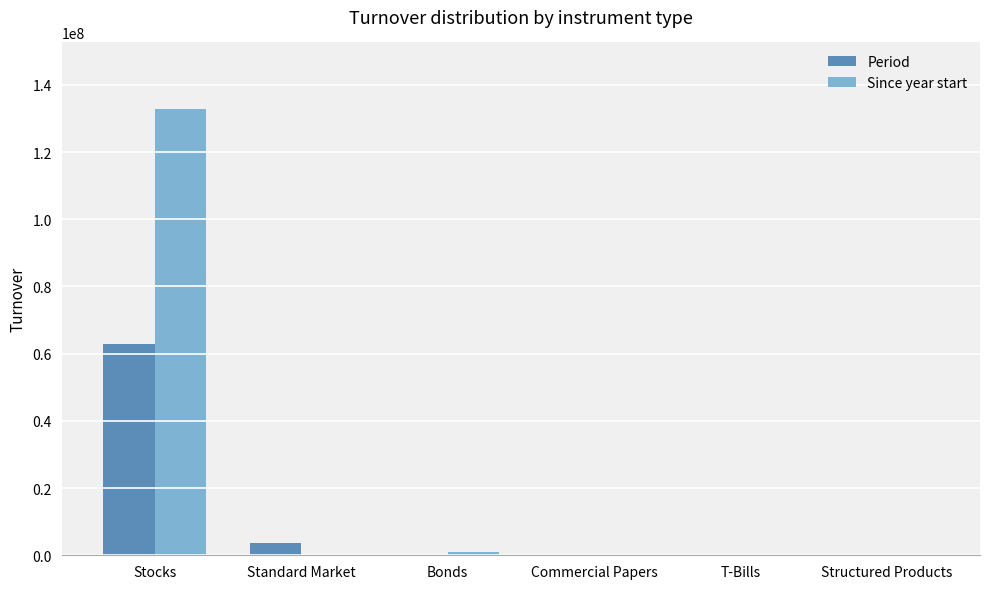

Is it true that Period equals 0.0 at T-Bills?

True